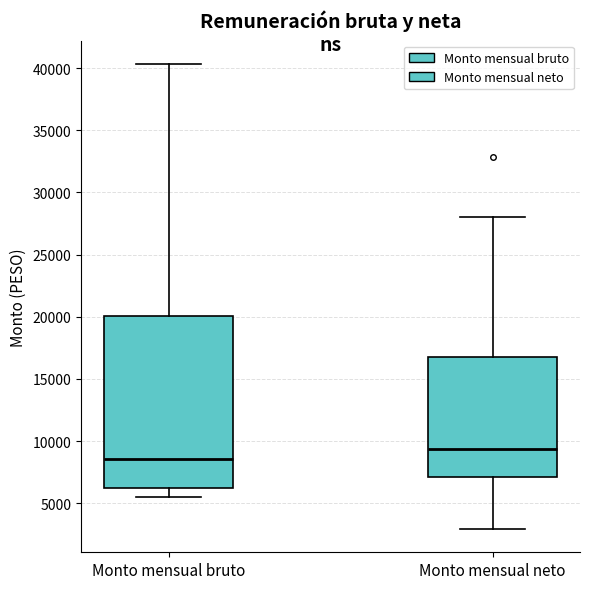

Where does the lower whisker of the box for Monto mensual neto end on the y-axis? The values are not printed on the chart, so give them approximately, as read against the axis.

3000